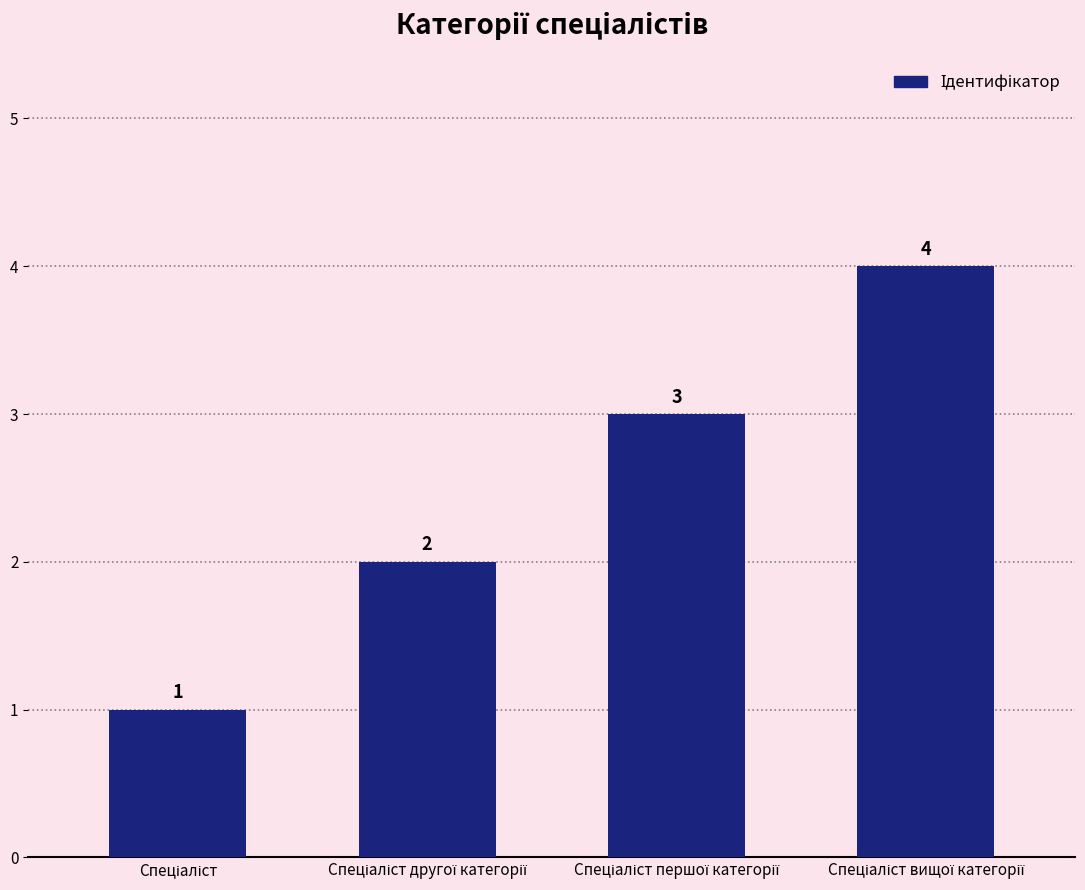

What is the greatest value displayed?

4